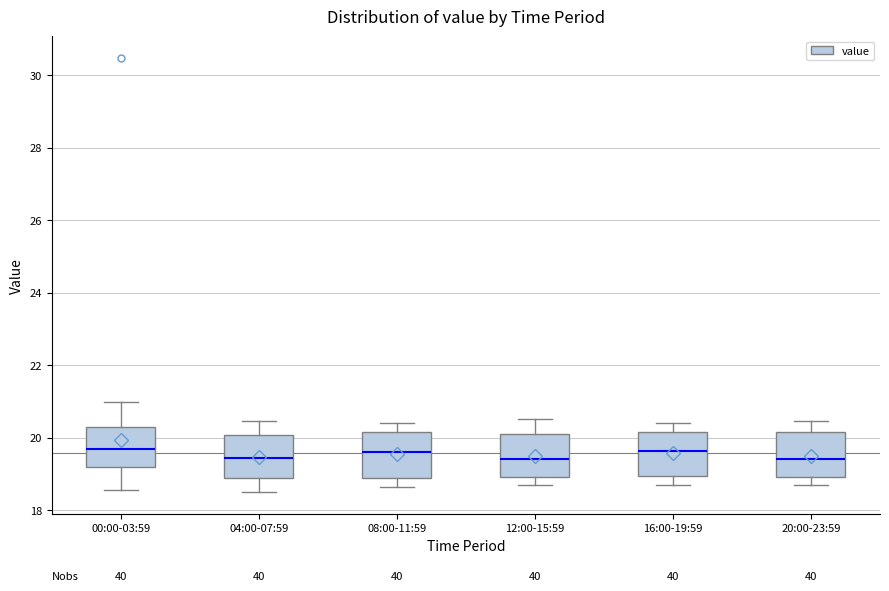

Reading left to right, read every box against the y-axis: the position of its median line, the range the box covers, and the ends of its whiskers. The values are not printed on the chart, so give them approximately, as read against the axis.

00:00-03:59: median 19.6, box 19.2 to 20.4, whiskers 18.6 to 21.0
04:00-07:59: median 19.4, box 18.8 to 20.0, whiskers 18.6 to 20.4
08:00-11:59: median 19.6, box 18.8 to 20.2, whiskers 18.6 to 20.4
12:00-15:59: median 19.4, box 19.0 to 20.2, whiskers 18.8 to 20.6
16:00-19:59: median 19.6, box 19.0 to 20.2, whiskers 18.8 to 20.4
20:00-23:59: median 19.4, box 19.0 to 20.2, whiskers 18.8 to 20.4